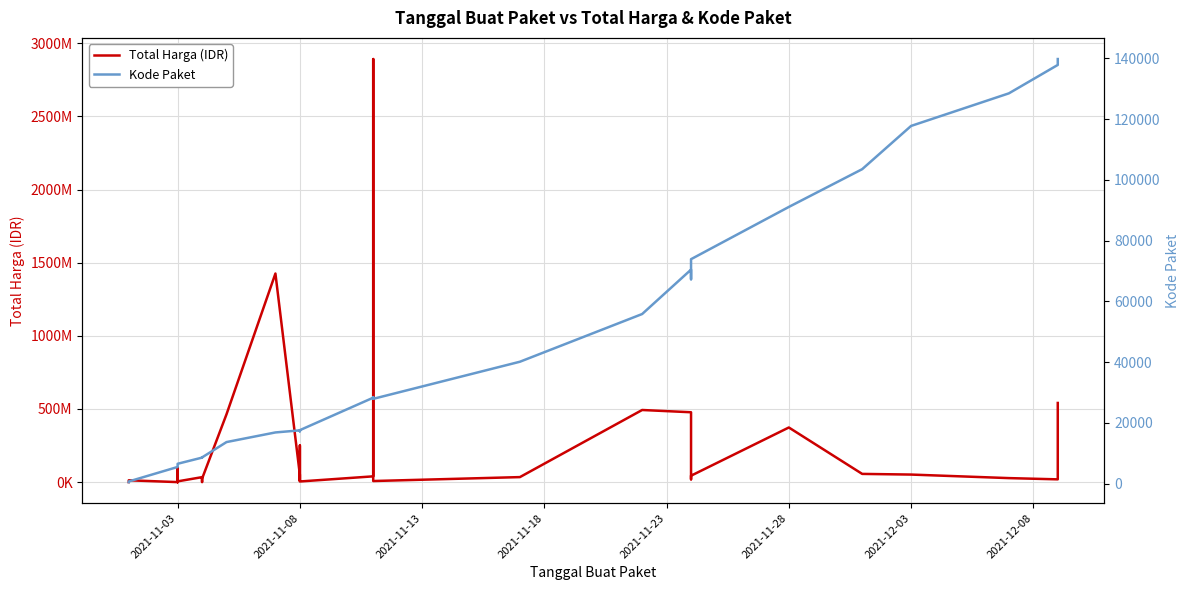

True or false: Kode Paket and Total Harga (IDR) intersect in this chart.

False